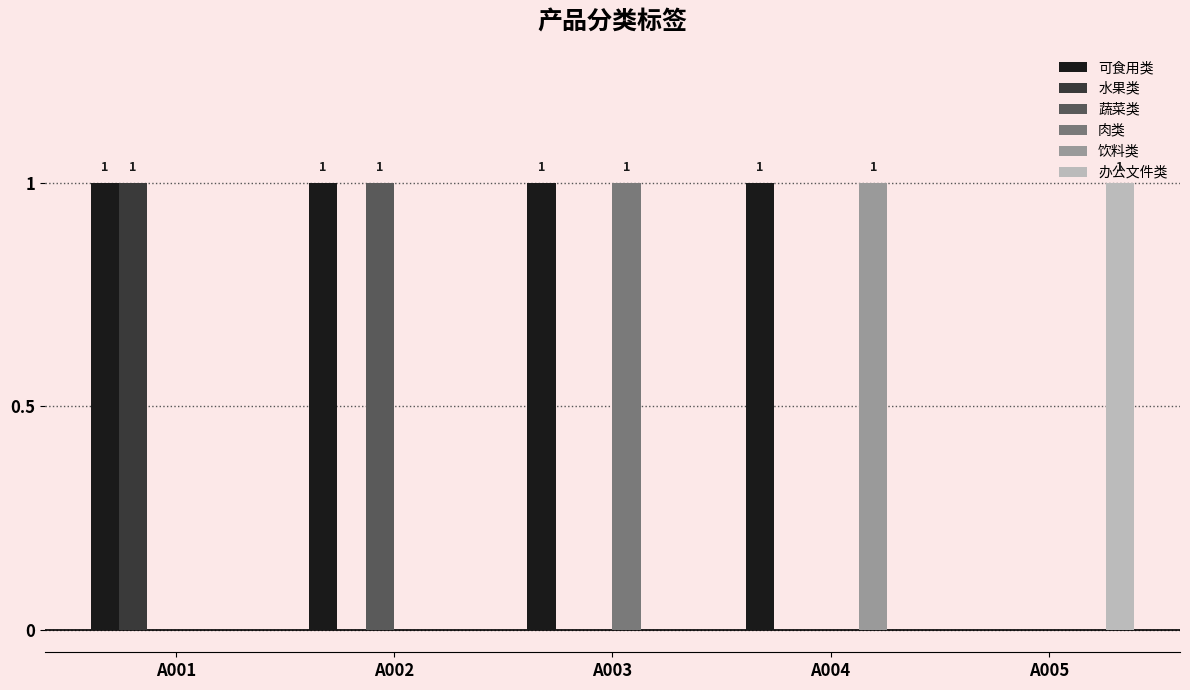

Which series has the largest total across all categories?

可食用类